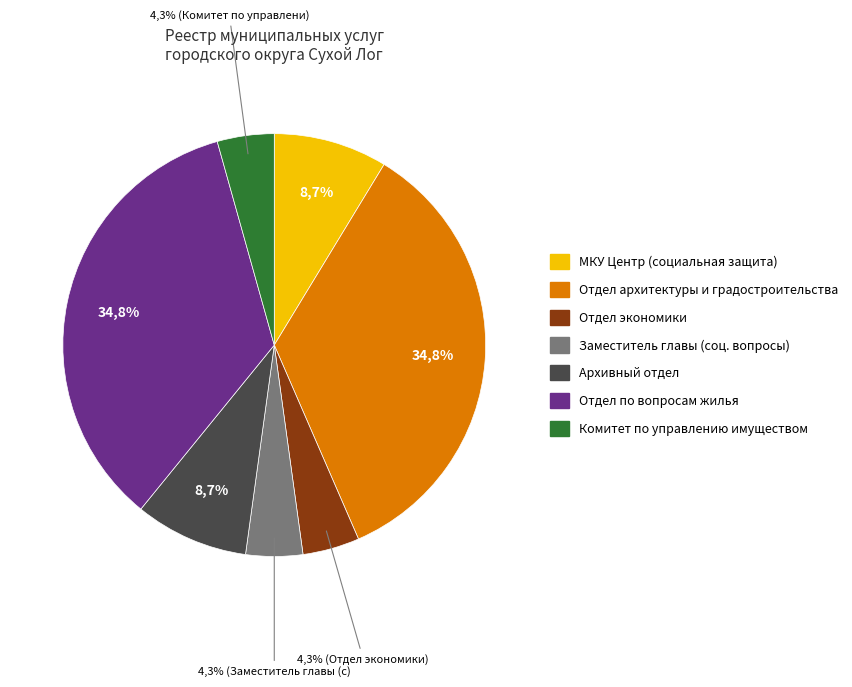

To the nearest percent, what is the average slice percentage?

14%